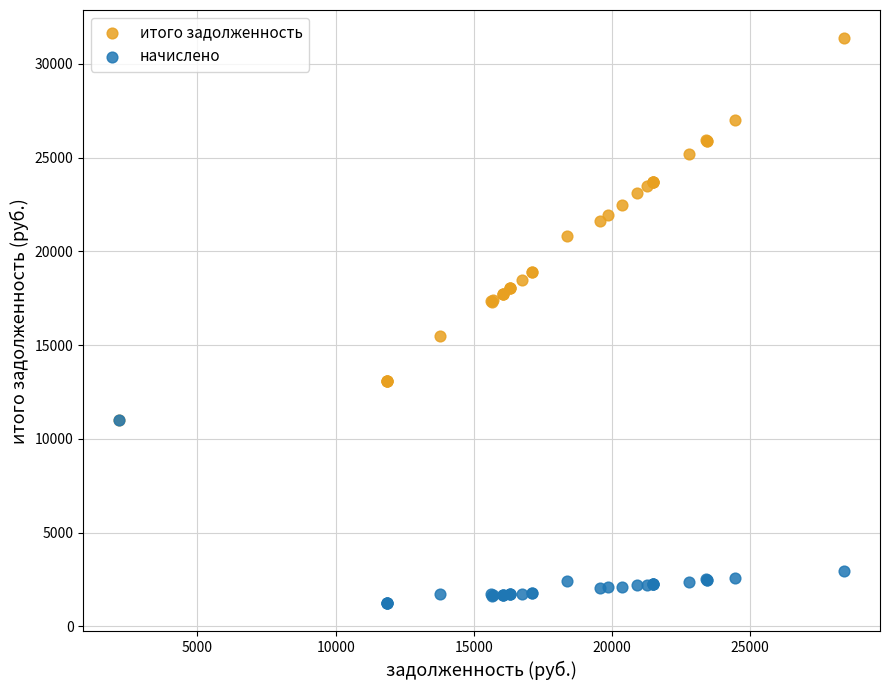

What are all the series names shown in the legend?

итого задолженность, начислено